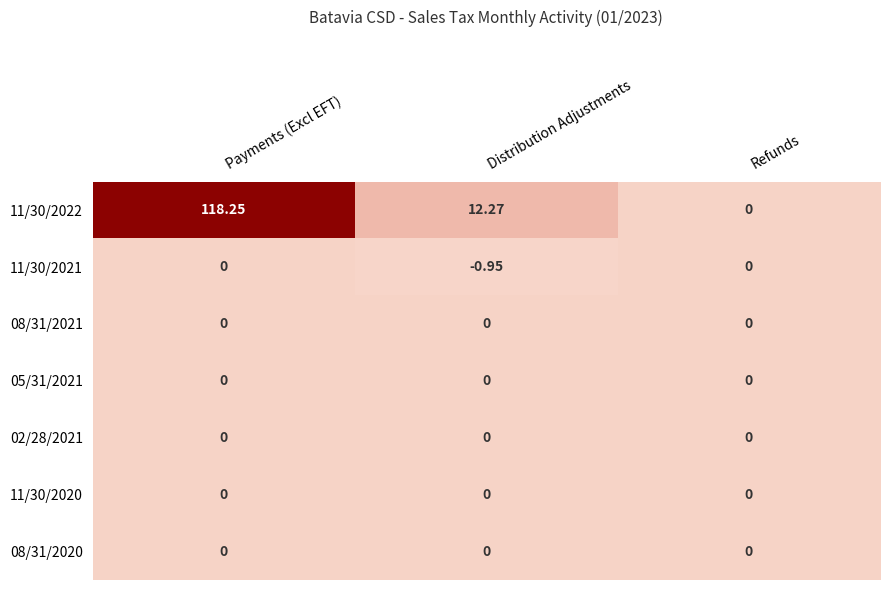

At which category does the chart reach its peak across all series?

Payments (Excl EFT)